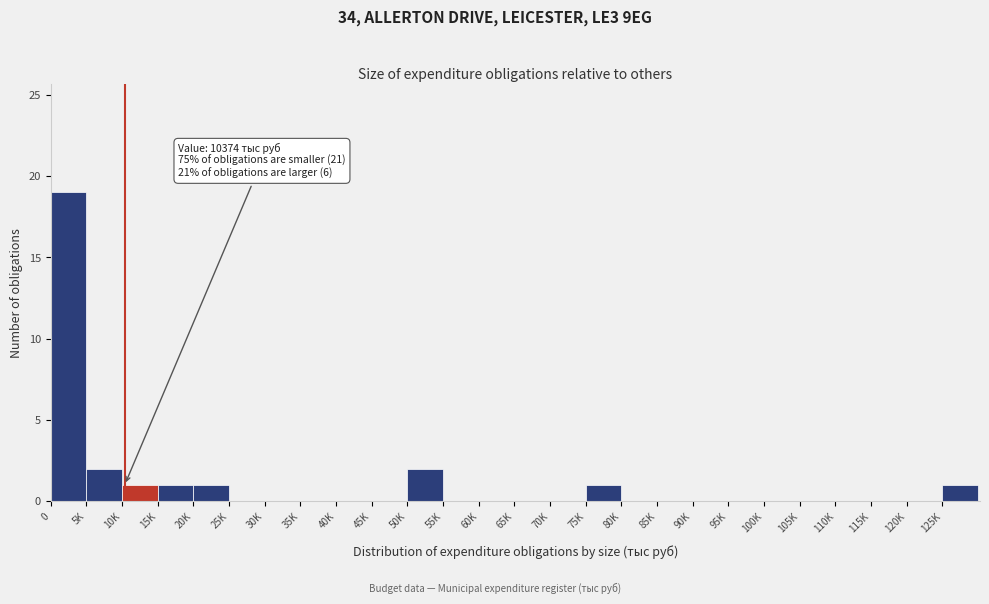

Reading right to left, list all the values displayed in this chart.

125K=1	120K=0	115K=0	110K=0	105K=0	100K=0	95K=0	90K=0	85K=0	80K=0	75K=1	70K=0	65K=0	60K=0	55K=0	50K=2	45K=0	40K=0	35K=0	30K=0	25K=0	20K=1	15K=1	10K=1	5K=2	0=19